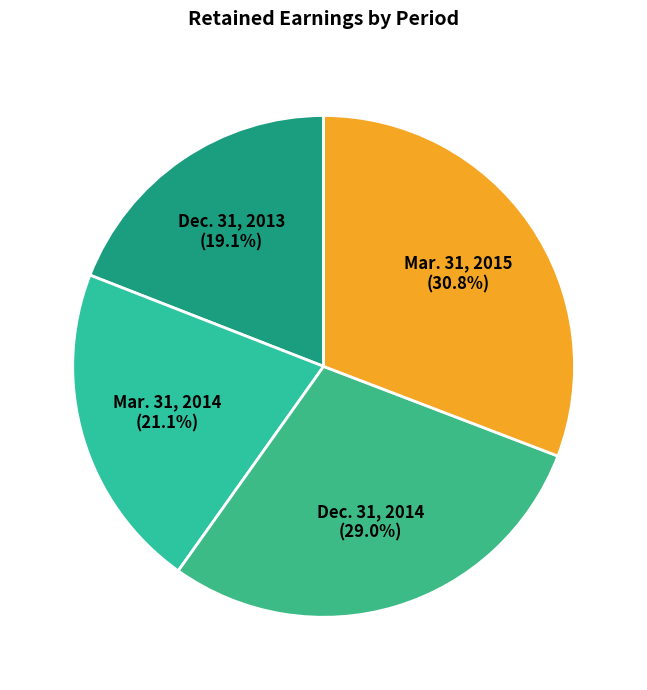

True or false: Mar. 31, 2014 accounts for 7% of the total.

False